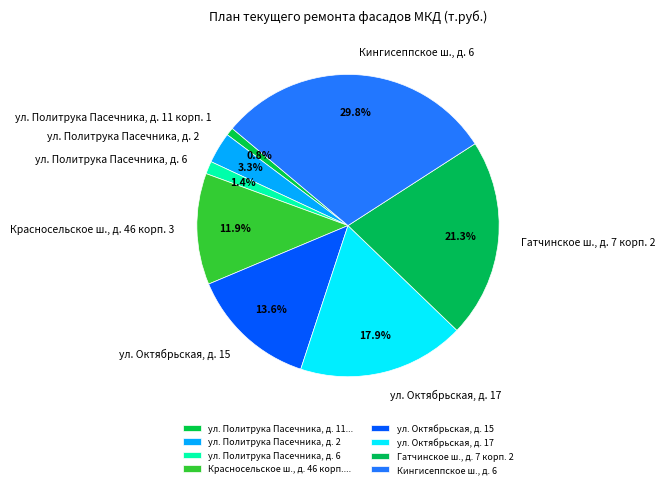

What is the smallest slice in the pie chart?

ул. Политрука Пасечника, д. 11 корп. 1